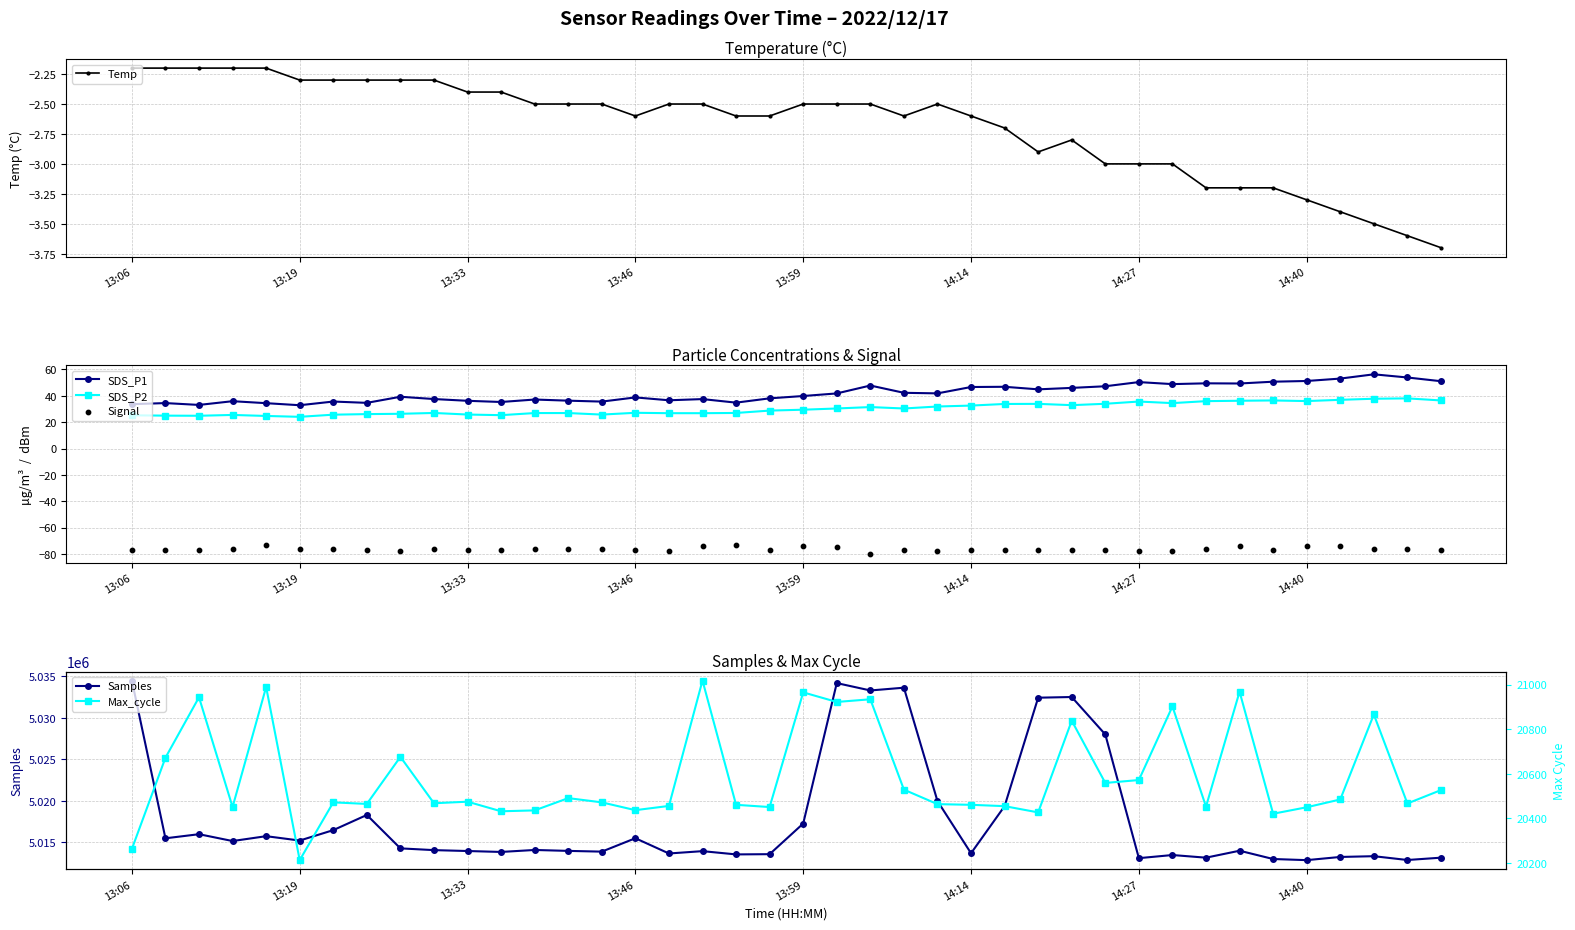

Which series contains the lowest Y value?

Signal